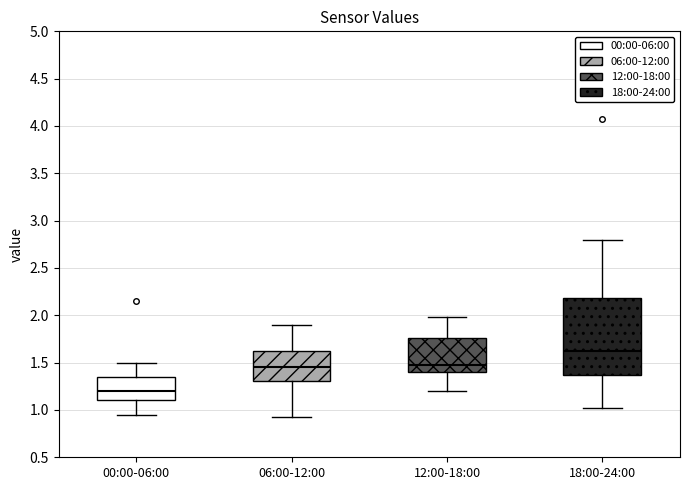

Which box's median line is the lowest?

00:00-06:00